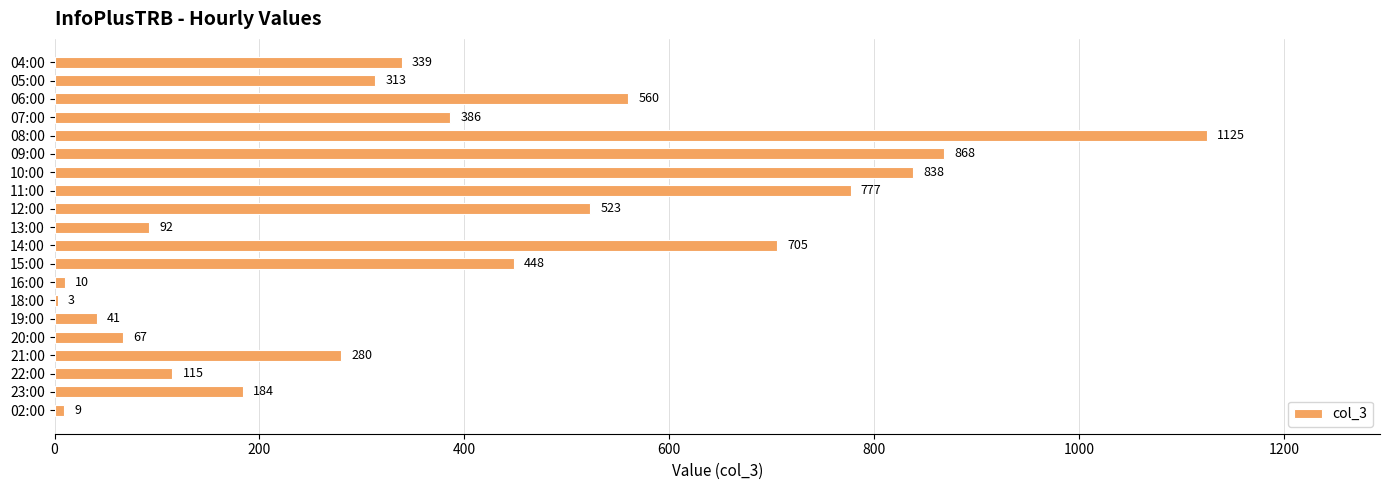

What is the sum of the values at 10:00 and 05:00?

1151